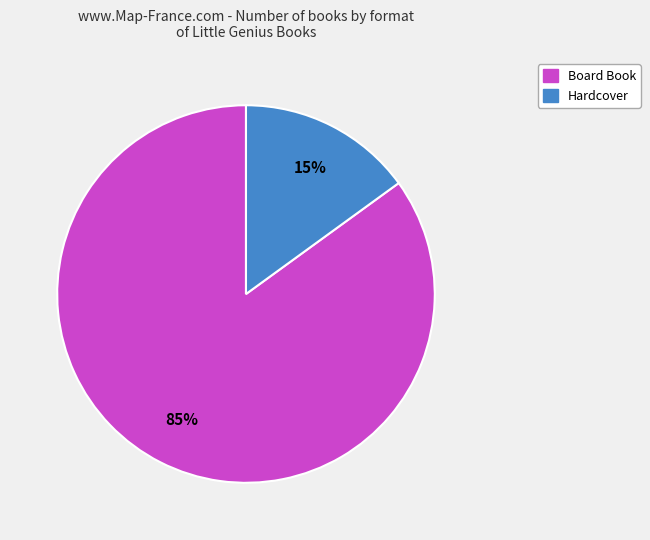

Which category has the smallest portion of the pie?

Hardcover